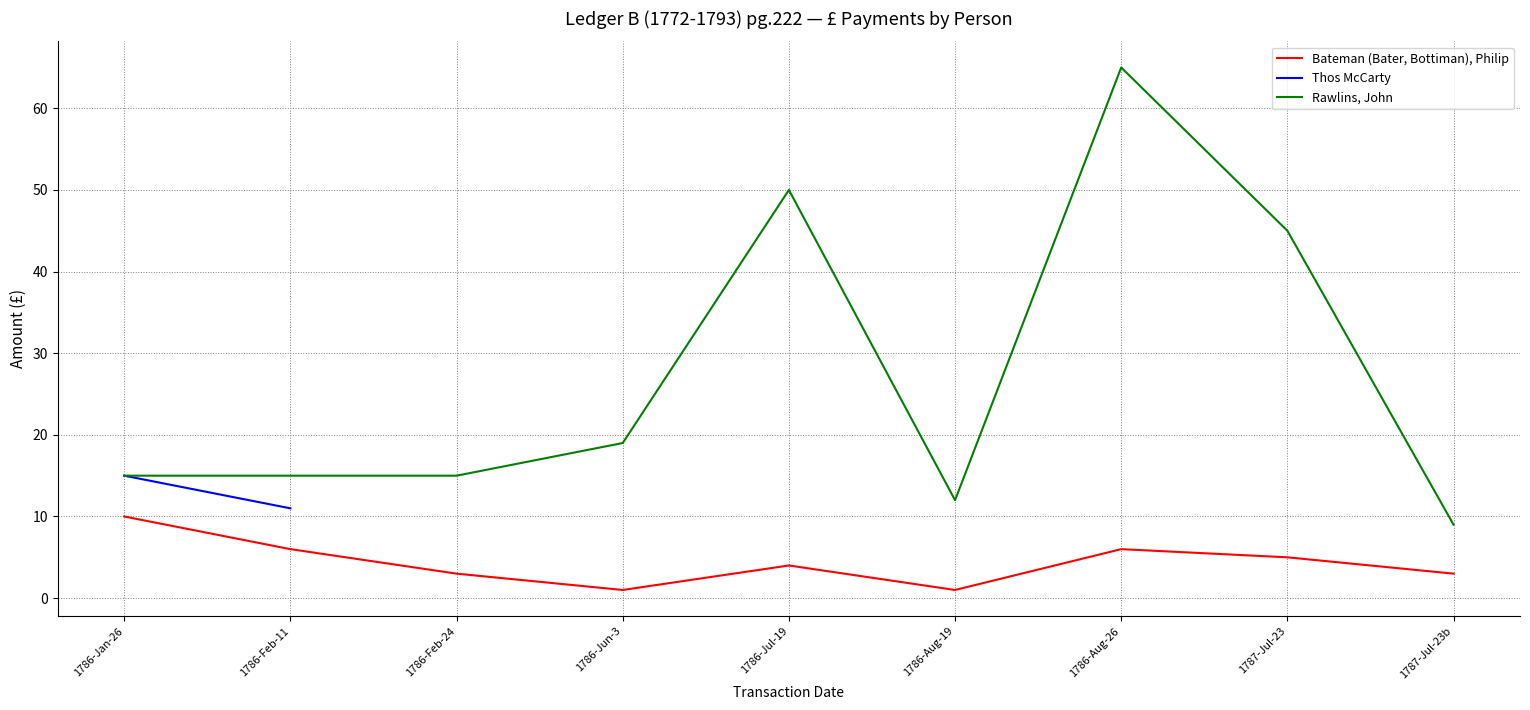

True or false: Rawlins, John and Bateman (Bater, Bottiman), Philip intersect in this chart.

False